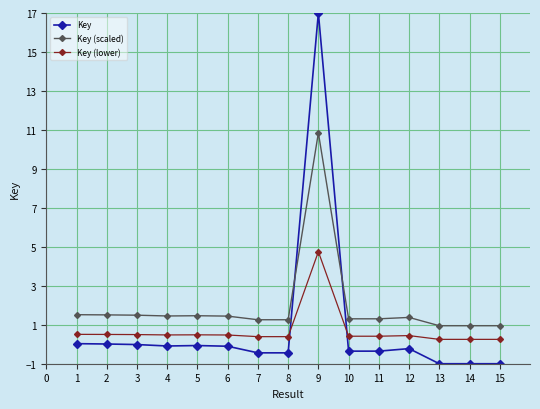

True or false: Key has more than 0 points higher than both neighbors.

True